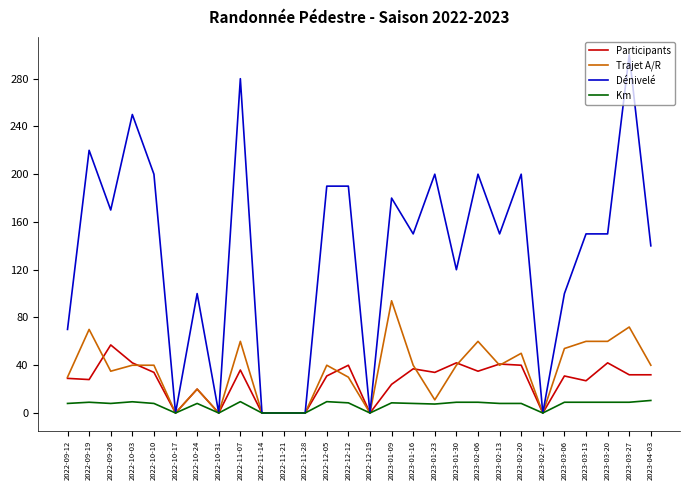

At 2023-03-13, list the series in order from largest to smallest.

Dénivelé, Trajet A/R, Participants, Km